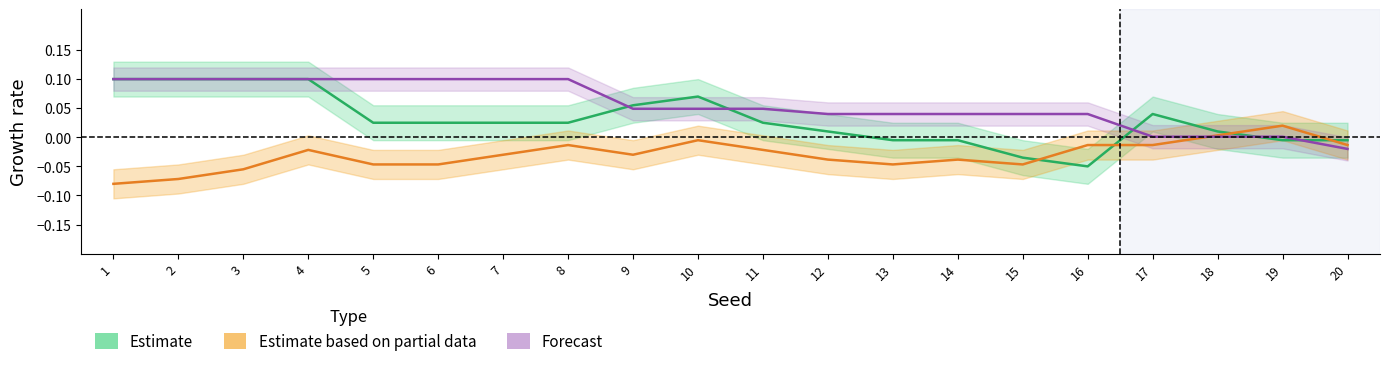

Reading left to right, list all the values displayed in this chart.

Estimate: 0.1	0.1	0.1	0.1	0.0	0.0	0.0	0.0	0.1	0.1	0.0	0.0	-0.0	-0.0	-0.0	-0.1	0.0	0.0	-0.0	-0.0
Estimate based on partial data: -0.1	-0.1	-0.1	-0.0	-0.0	-0.0	-0.0	-0.0	-0.0	-0.0	-0.0	-0.0	-0.0	-0.0	-0.0	-0.0	-0.0	0.0	0.0	-0.0
Forecast: 0.1	0.1	0.1	0.1	0.1	0.1	0.1	0.1	0.0	0.0	0.0	0.0	0.0	0.0	0.0	0.0	0.0	0.0	0.0	-0.0